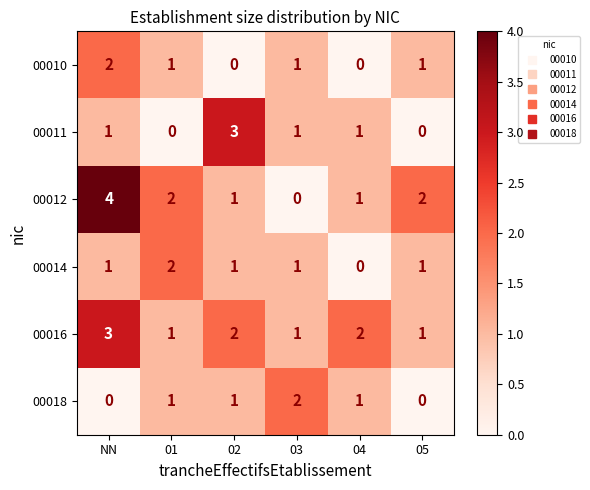

What is the sum of the 00014 values at 01 and 02?

3